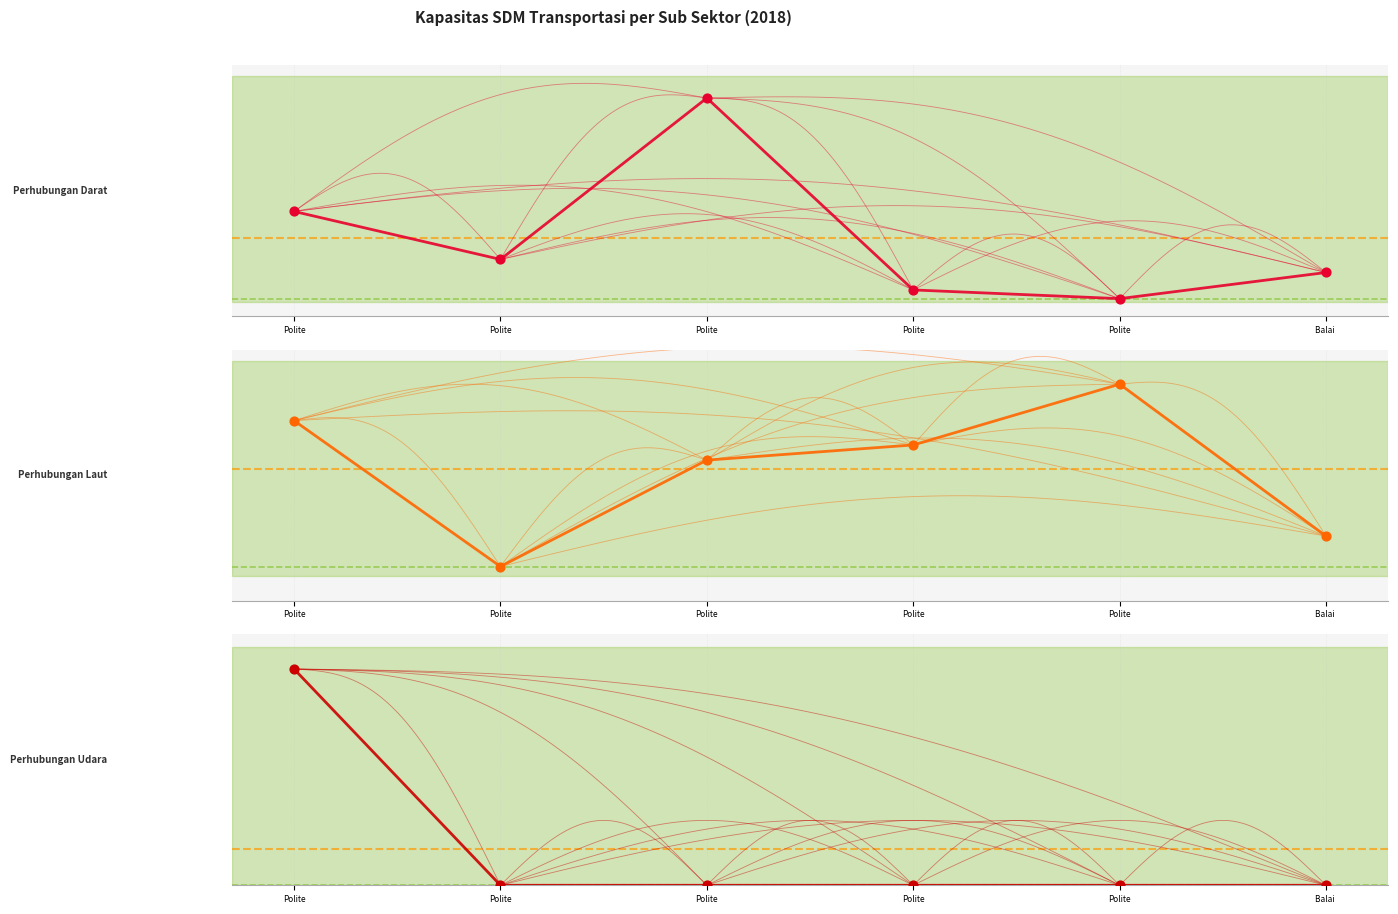

Which series contains the highest Y value?

Sub Sektor Perhubungan Darat